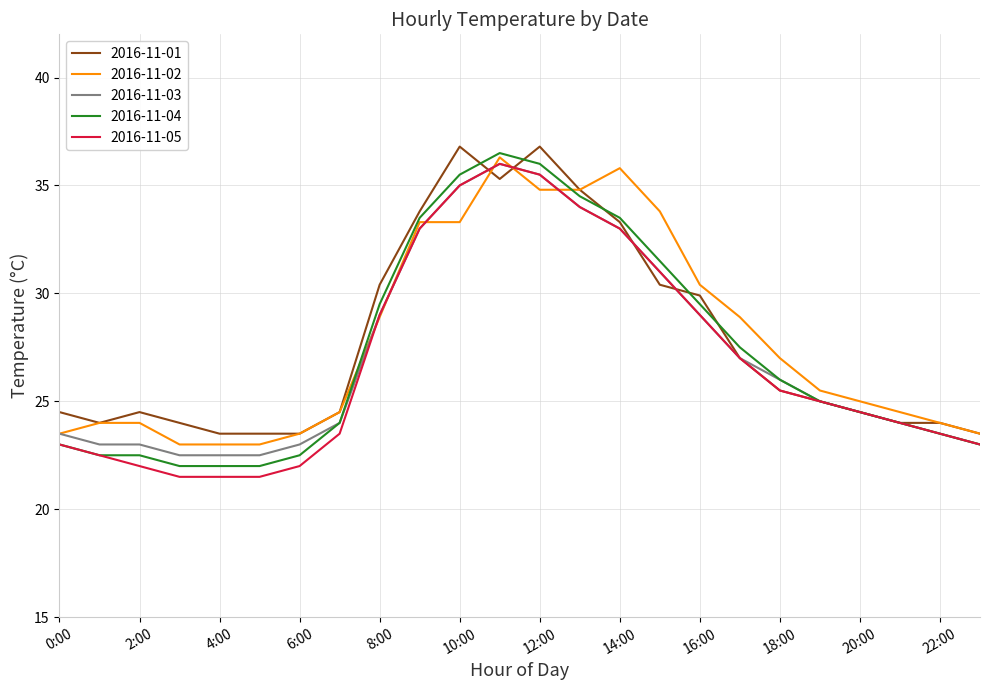

What is the maximum value shown in the chart?

36.8